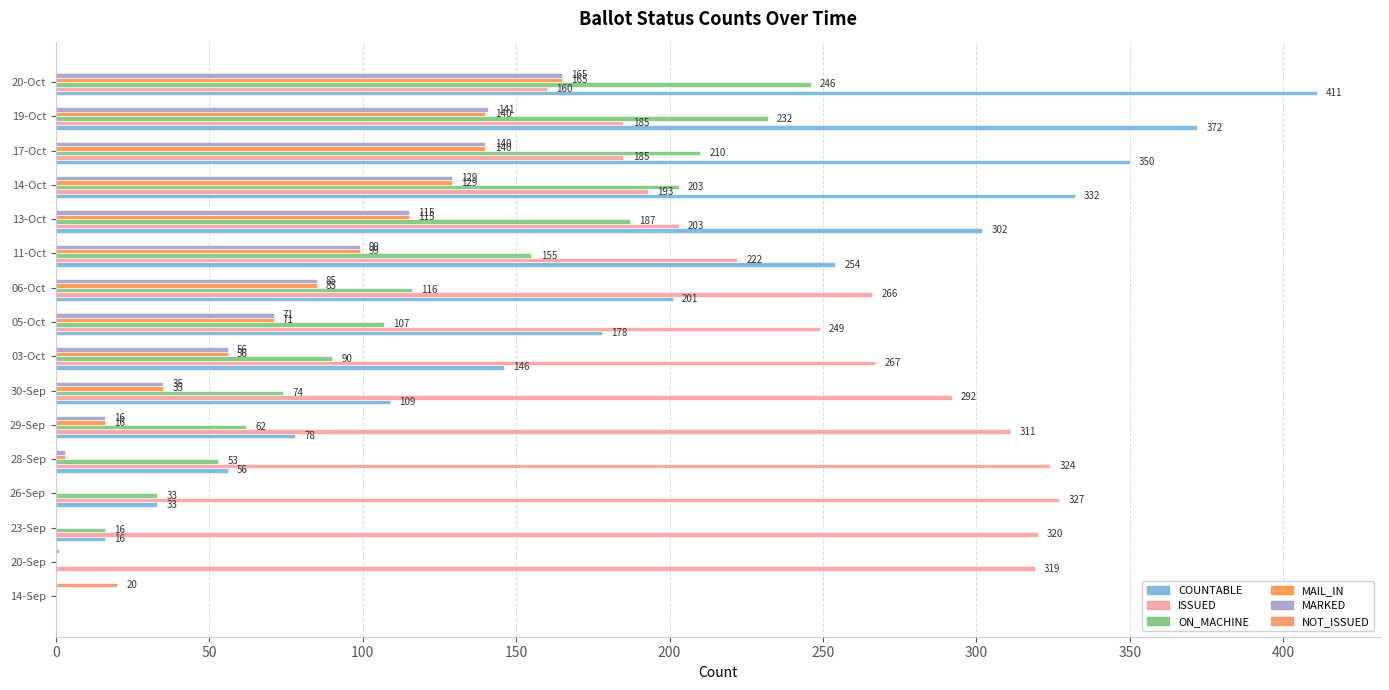

What are all the series names shown in the legend?

COUNTABLE, ISSUED, ON_MACHINE, MAIL_IN, MARKED, NOT_ISSUED